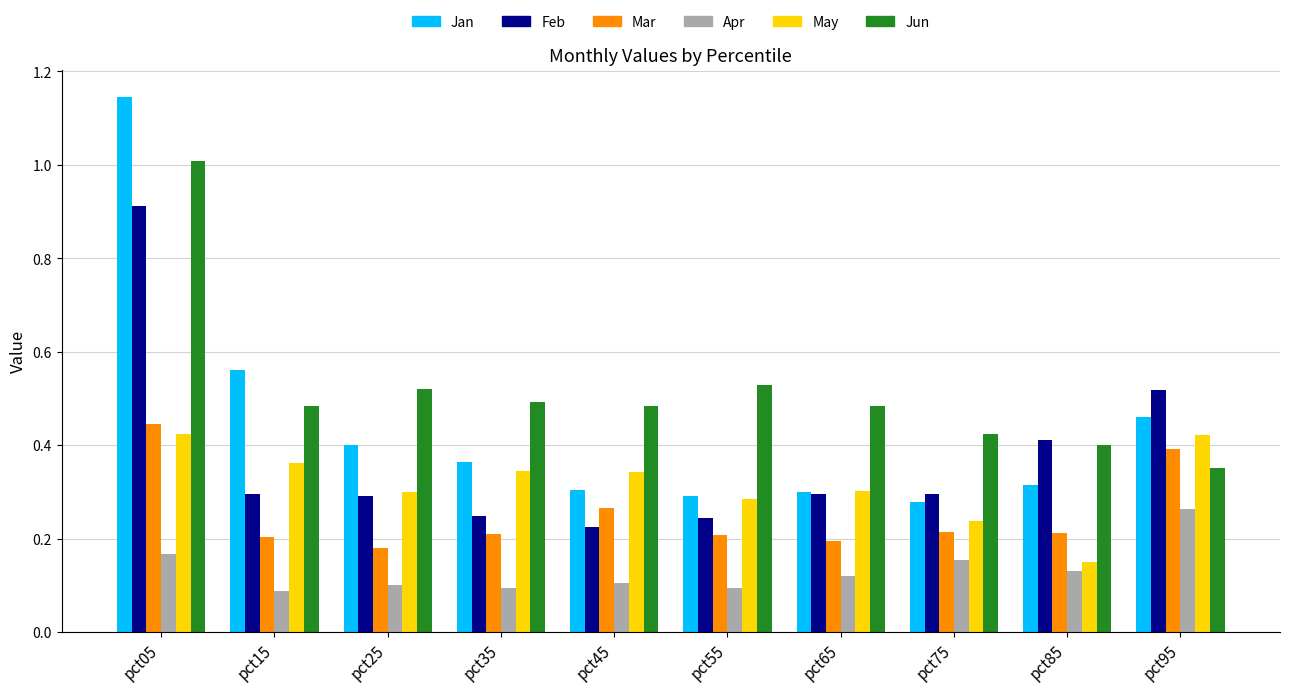

What is the total value across all series at pct65?

1.7